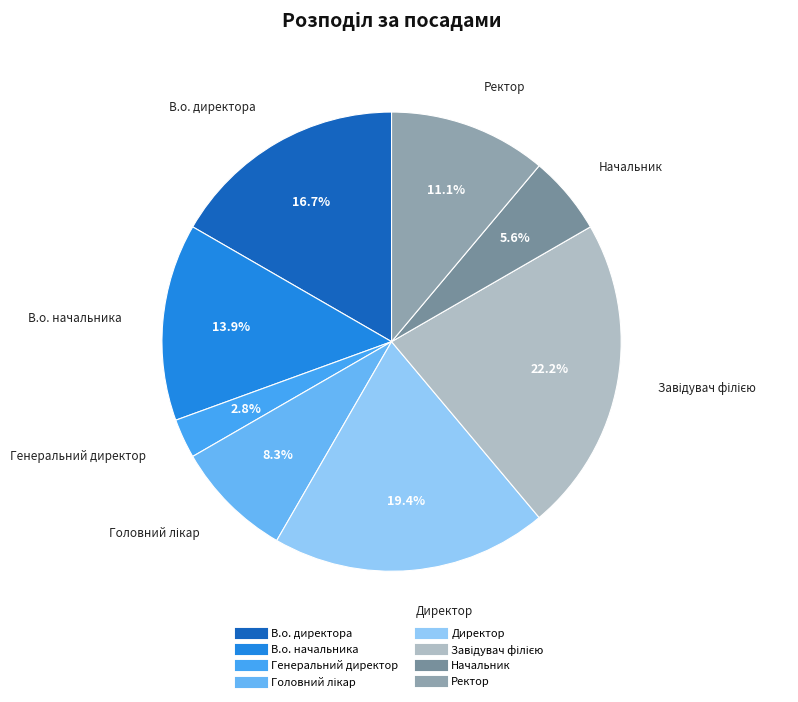

Does В.о. директора account for over 50% of the chart?

No